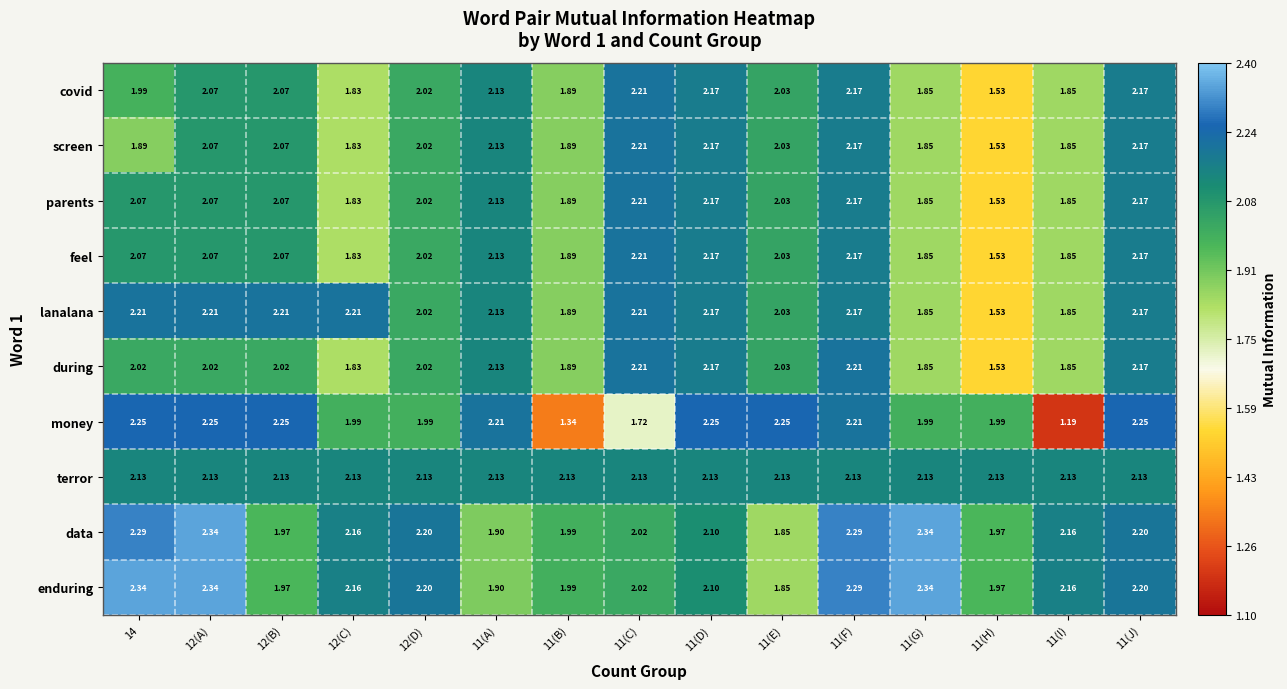

Which series has the largest total across all categories?

terror